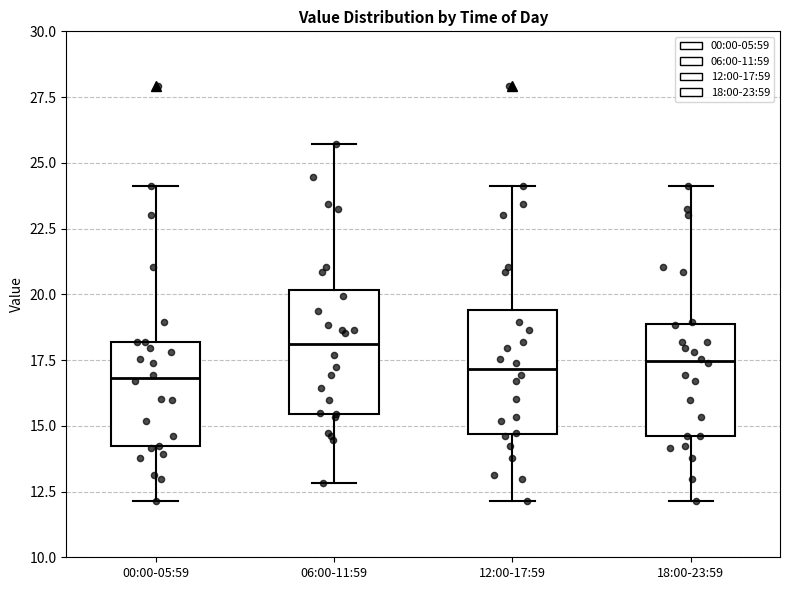

Reading left to right, transcribe this box plot: for each box, give where its median line is, the range the box spans, and where its two whiskers end, as read against the y-axis. The values are not printed on the chart, so give them approximately, as read against the axis.

00:00-05:59: median 17.0, box 14.0 to 18.0, whiskers 12.0 to 24.0
06:00-11:59: median 18.0, box 15.5 to 20.0, whiskers 13.0 to 25.5
12:00-17:59: median 17.0, box 14.5 to 19.5, whiskers 12.0 to 24.0
18:00-23:59: median 17.5, box 14.5 to 19.0, whiskers 12.0 to 24.0